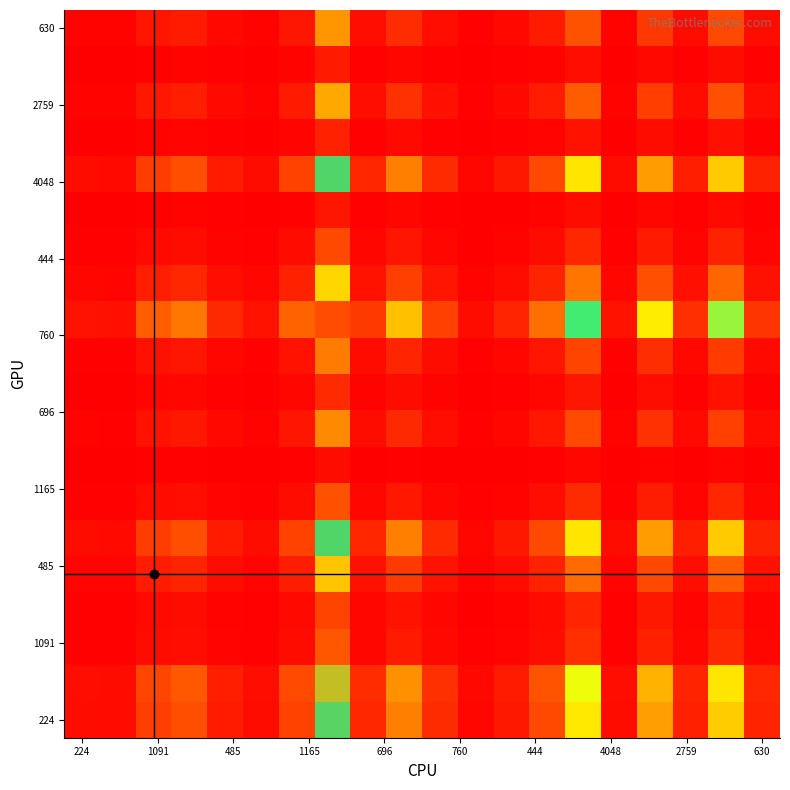

What is the maximum value shown in the chart?

1.0